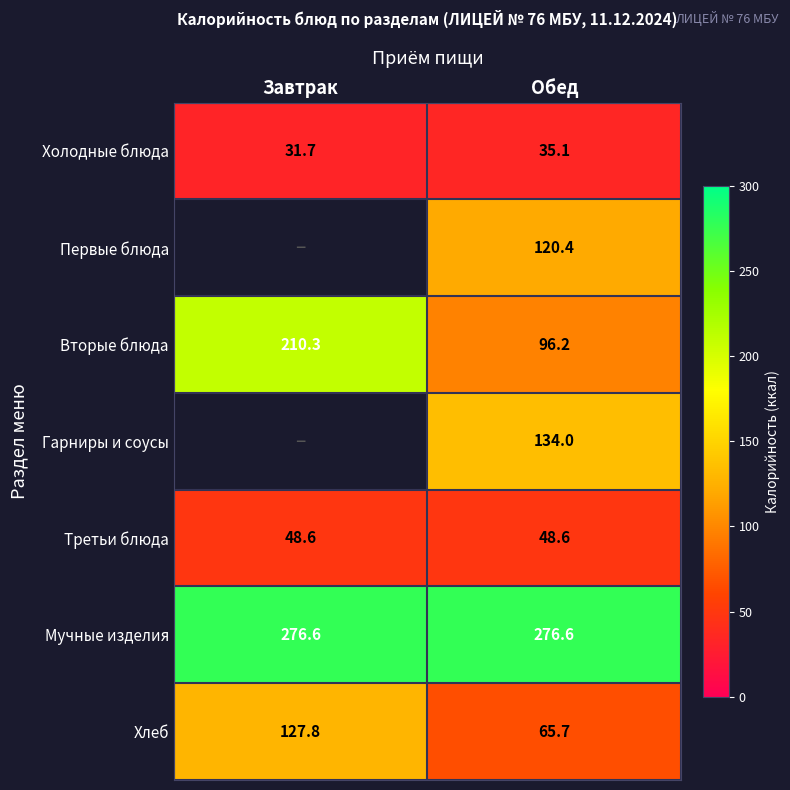

Rank the series at Обед from lowest to highest value.

Холодные блюда, Третьи блюда, Хлеб, Вторые блюда, Первые блюда, Гарниры и соусы, Мучные изделия